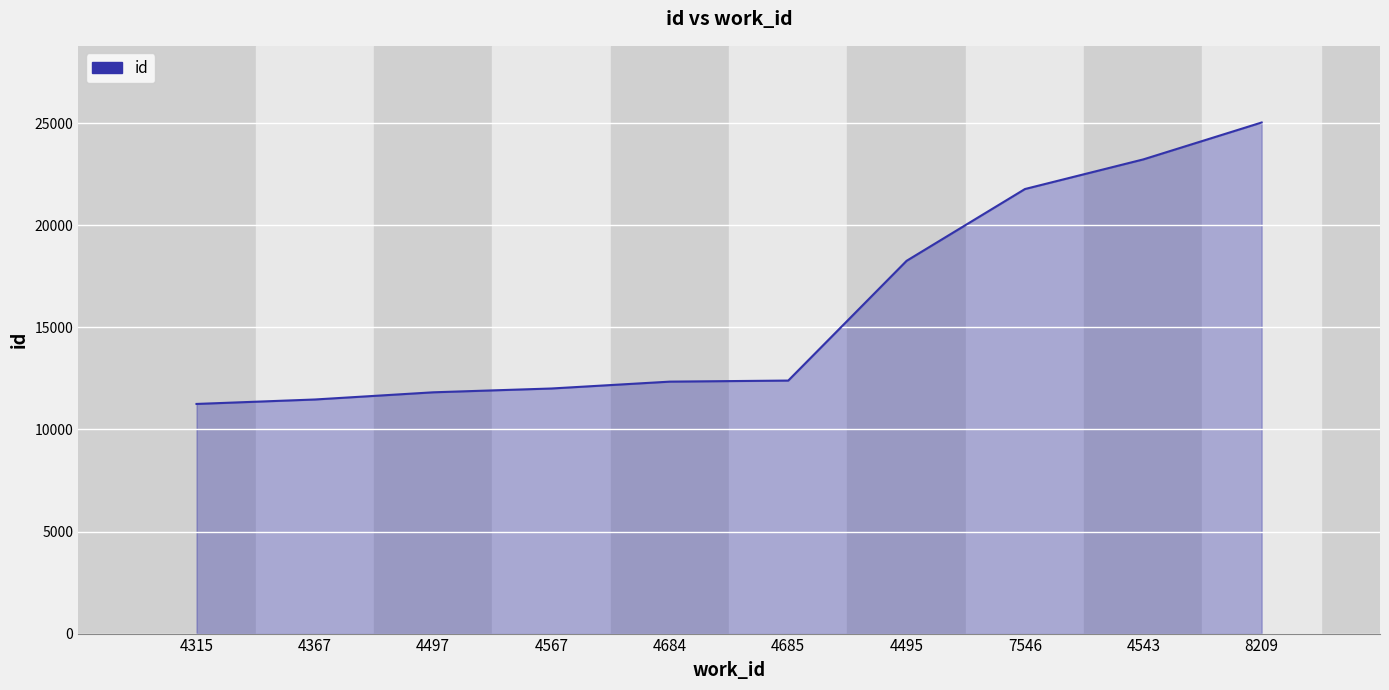

What is the sum of all values?

159618